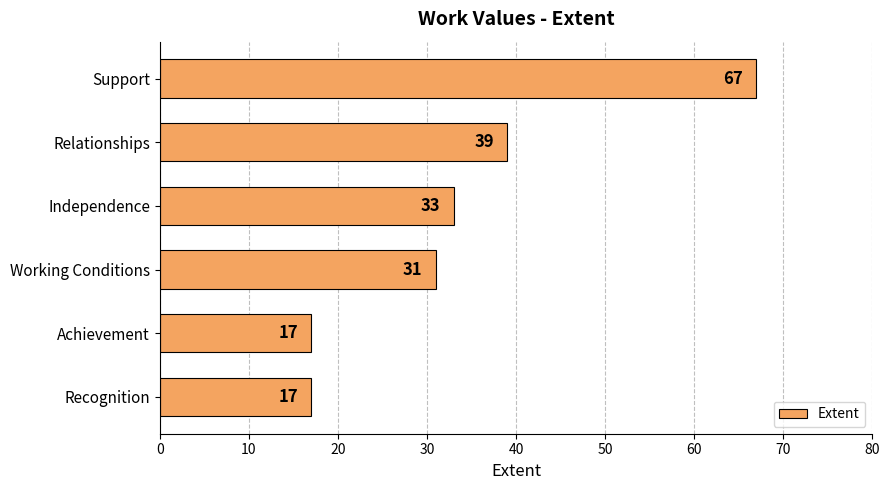

What is the difference between the maximum and minimum values?

50